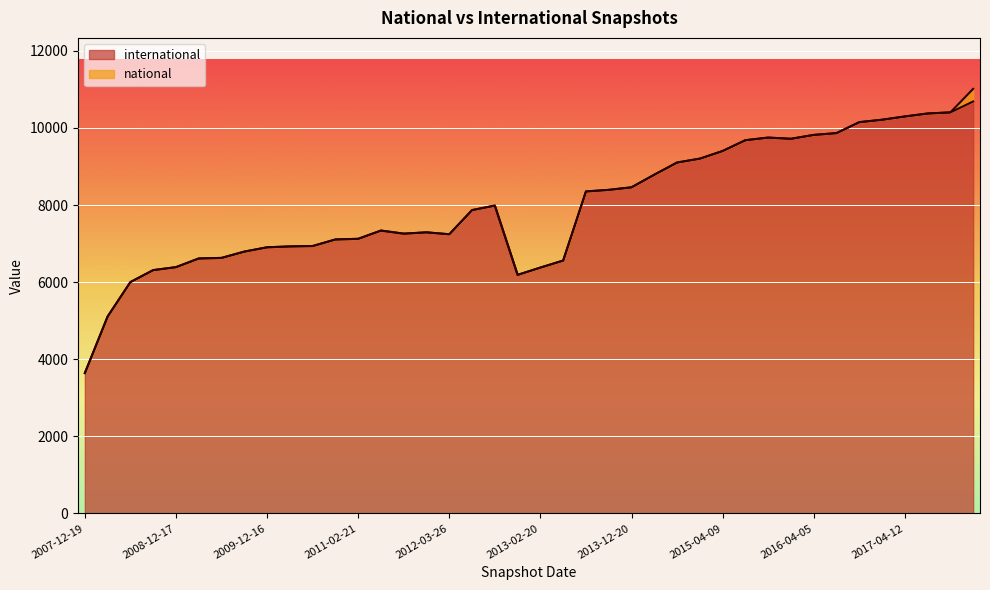

What is the ratio of the value at 2008-10-10 to the value at 2011-02-21?

0.9